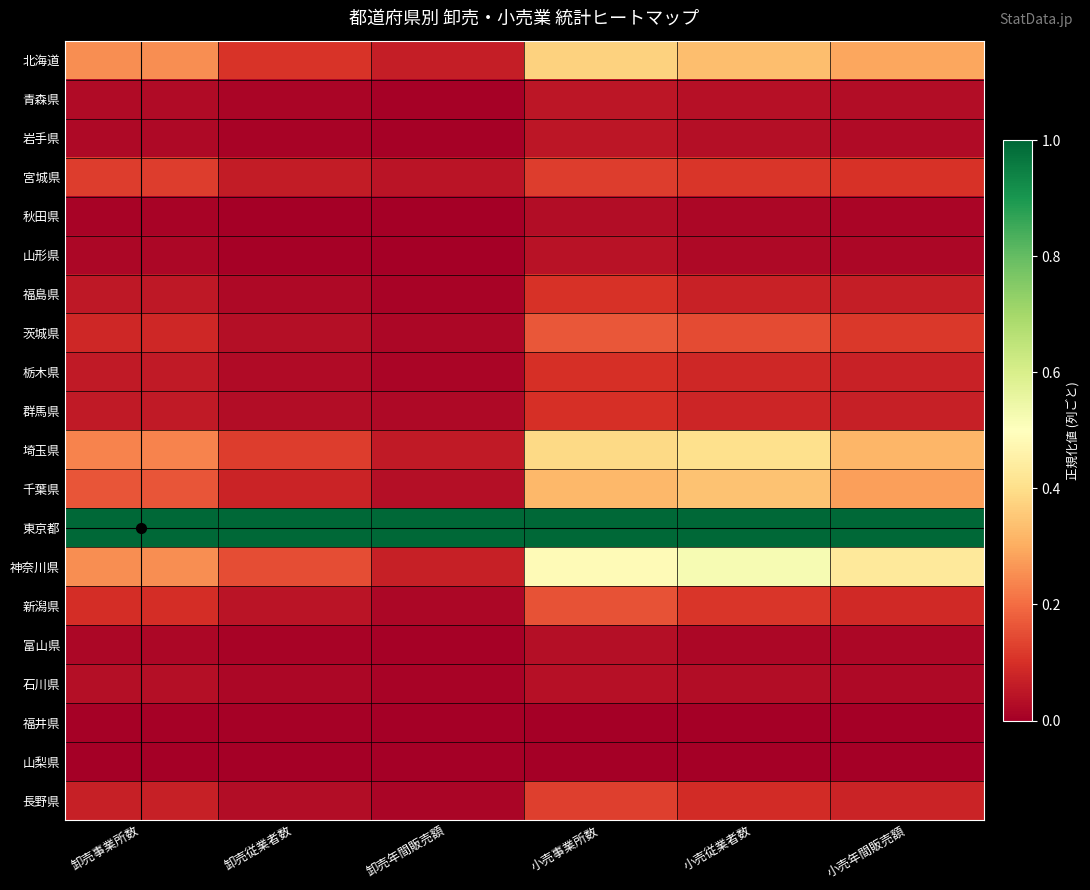

How many data points does each series have?

6